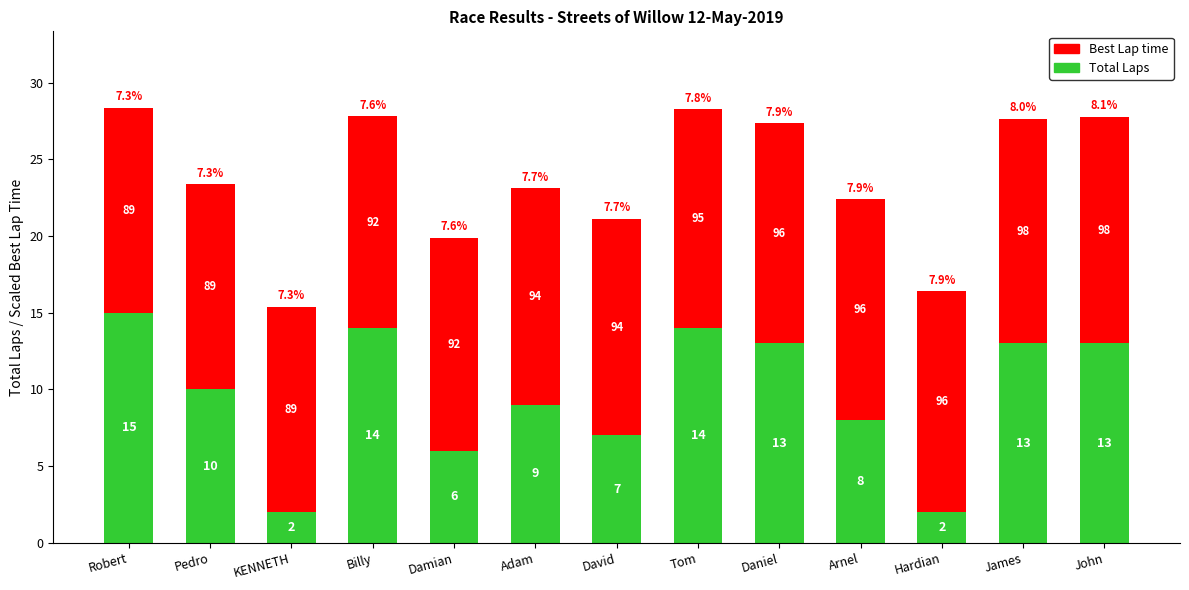

Is it true that Total Laps equals 7.0 at David?

True